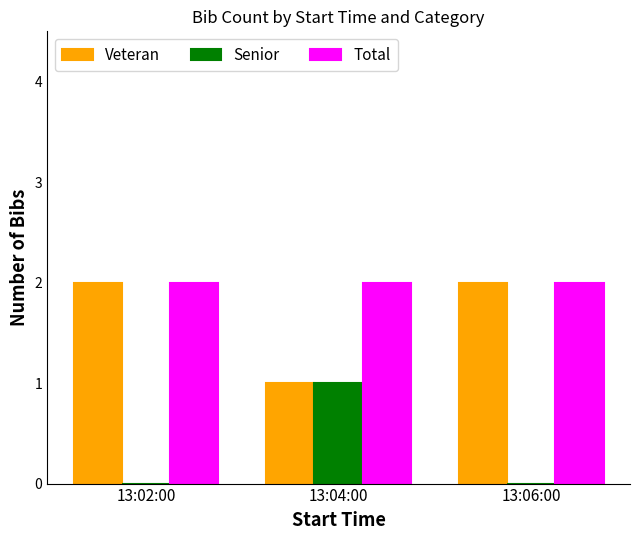

Is the value of Senior at 13:04:00 greater than the value of Veteran at 13:02:00?

No